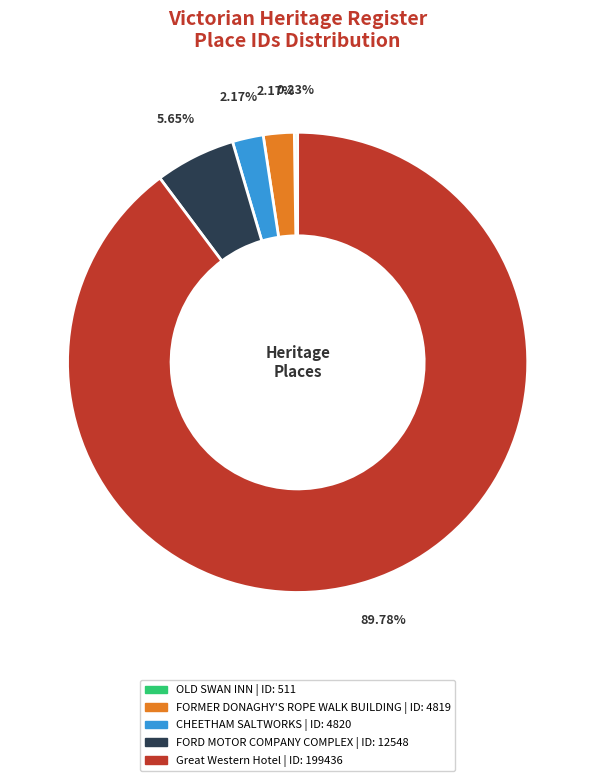

Between FORD MOTOR COMPANY COMPLEX and Great Western Hotel, which is larger?

Great Western Hotel